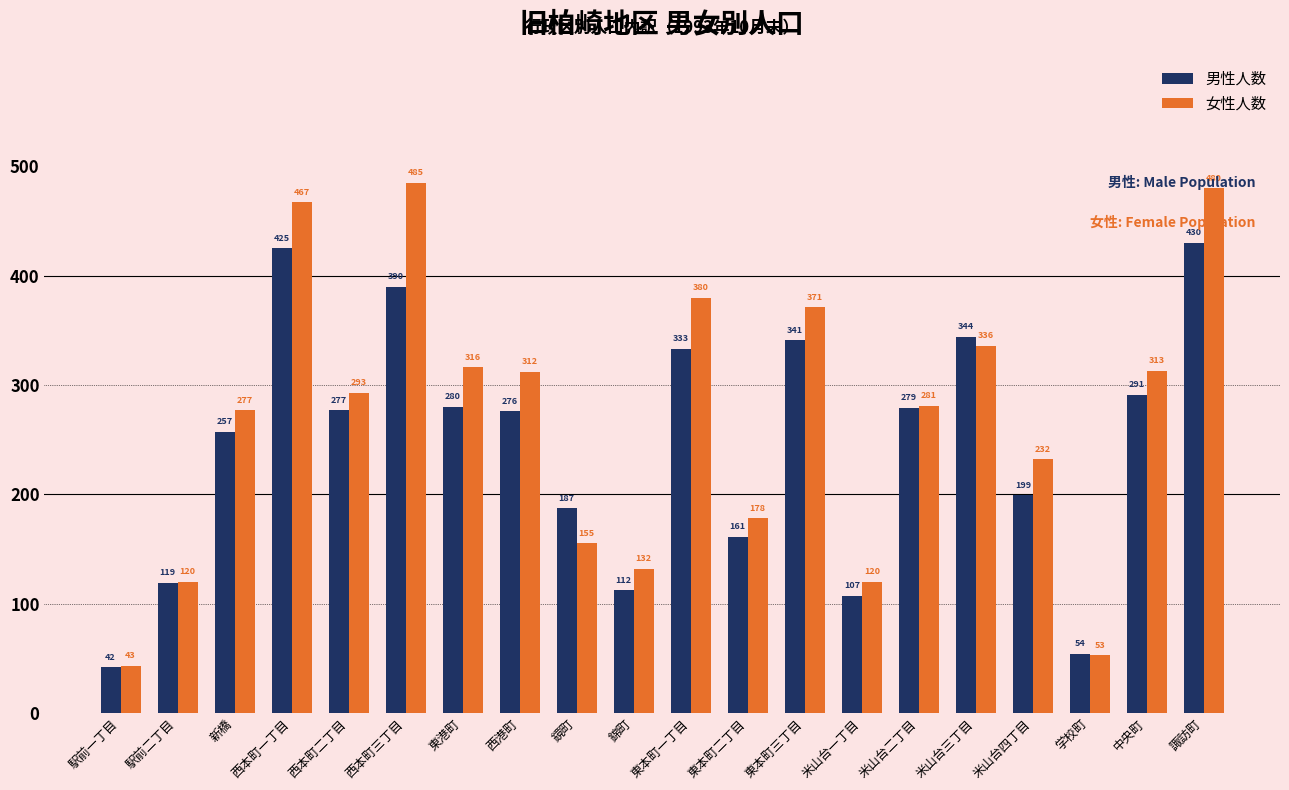

What is the approximate value of 女性人数 at 東本町一丁目?

380